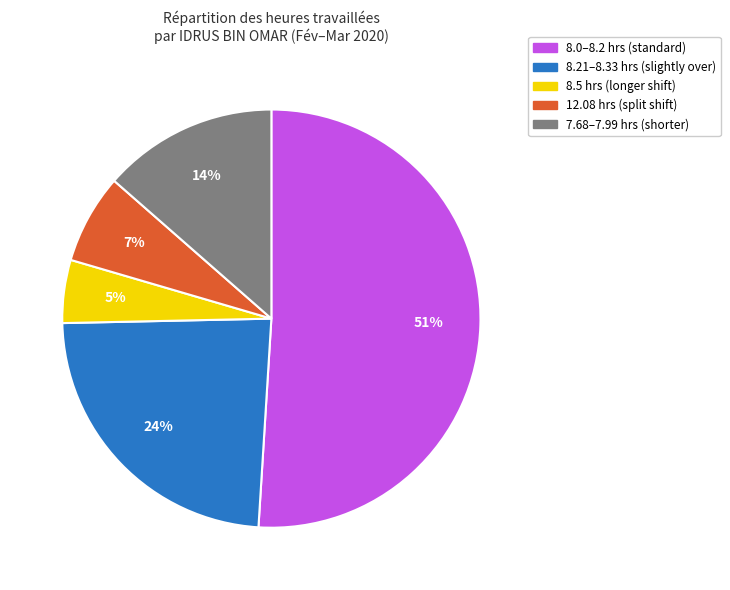

How many segments does this pie chart have?

5